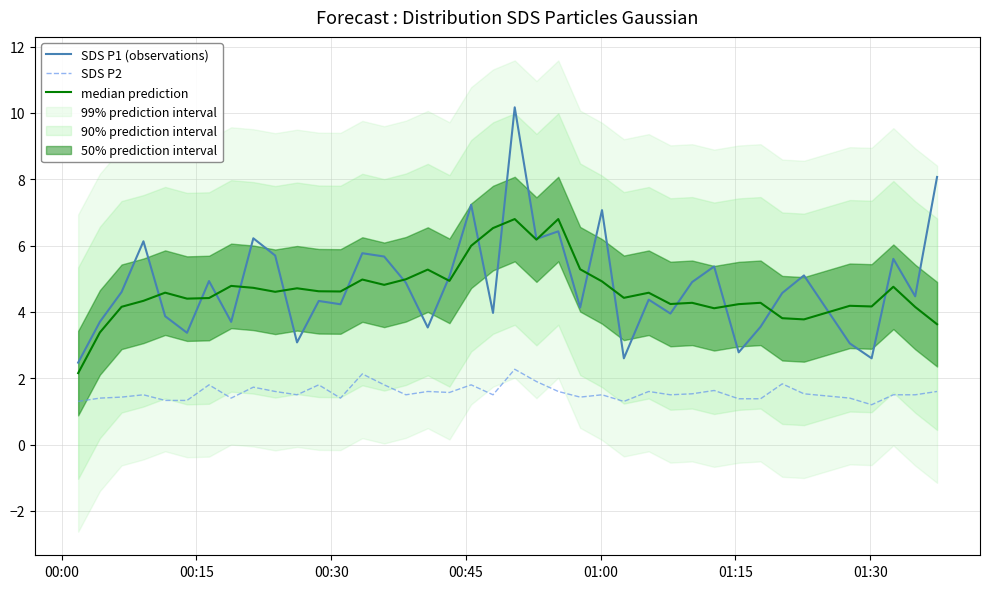

True or false: SDS P1 (observations) and SDS P2 cross at least once.

False